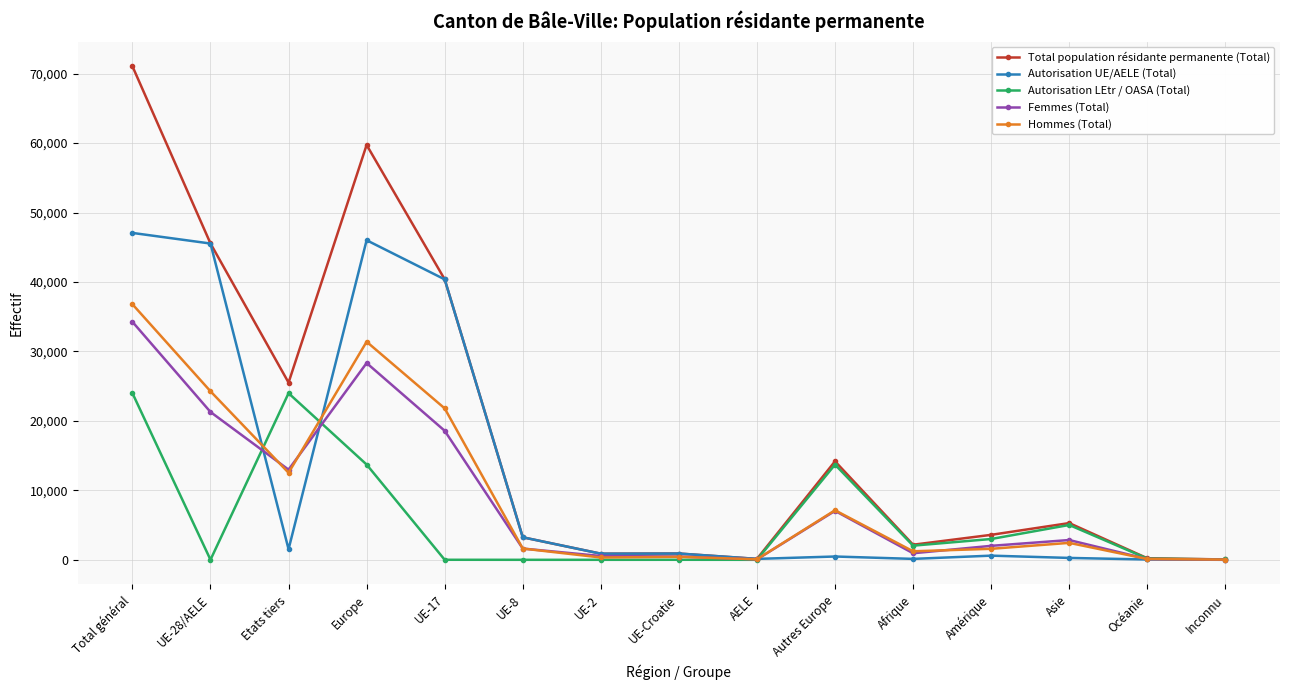

What position from the right is Autres Europe?

6